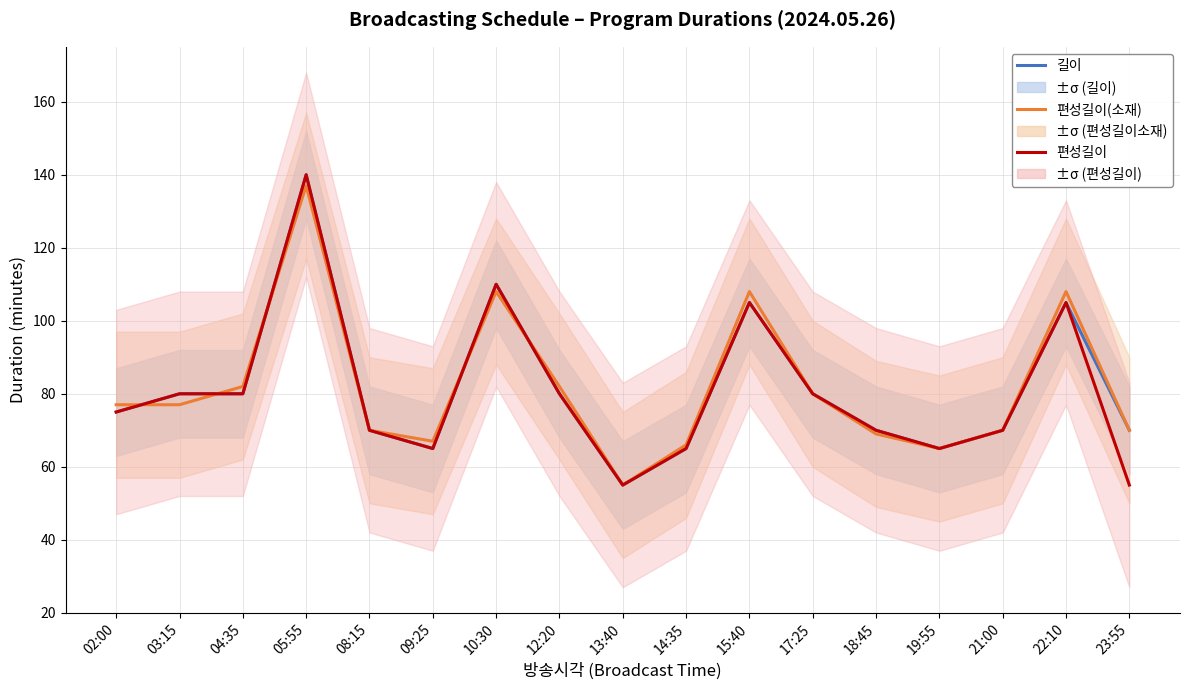

What is the spread (max minus min) of values at 05:55?

3